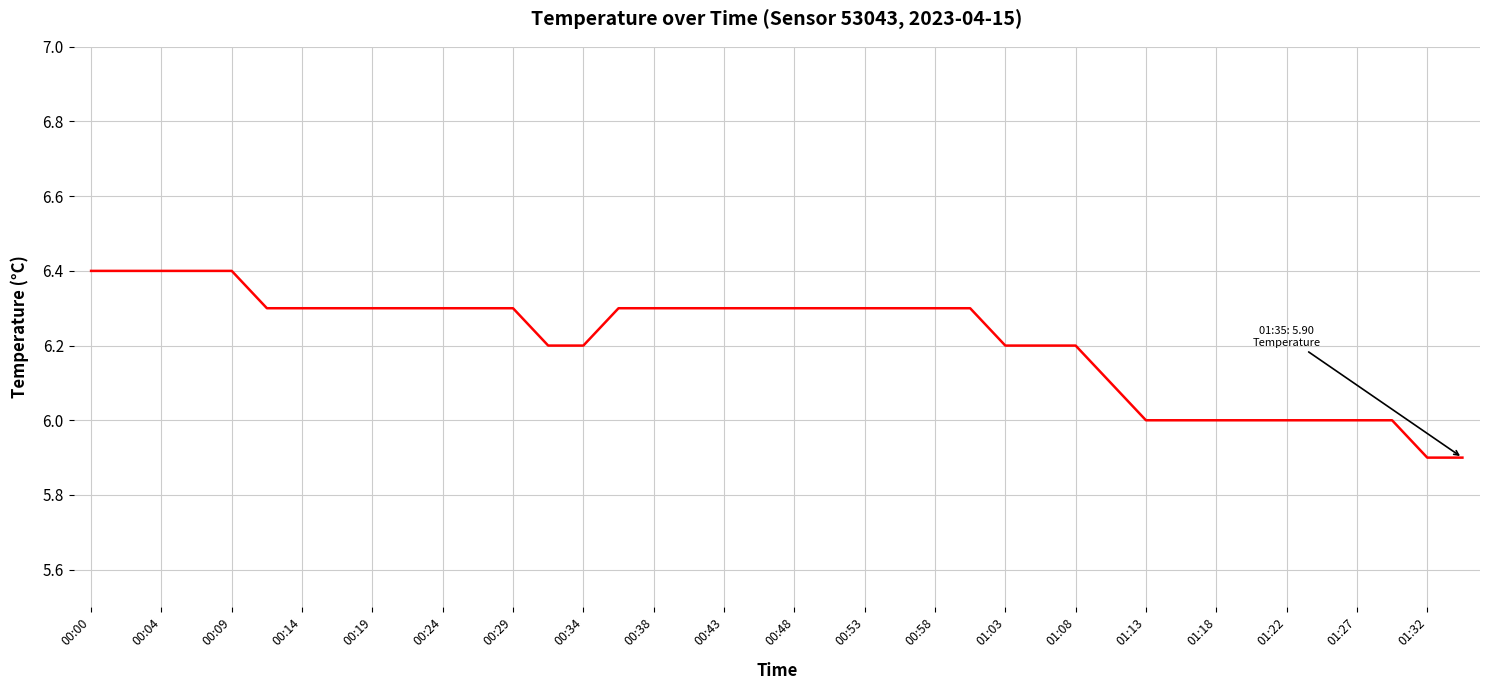

What is the minimum value shown in the chart?

5.9